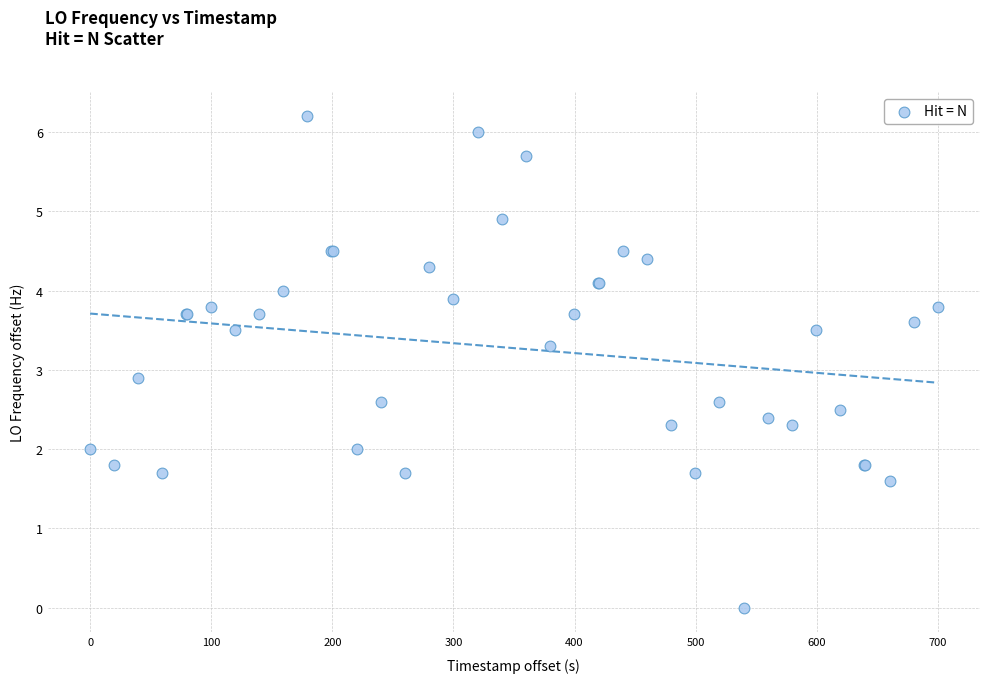

What Y value in the scatter plot is closest to 3?

2.9